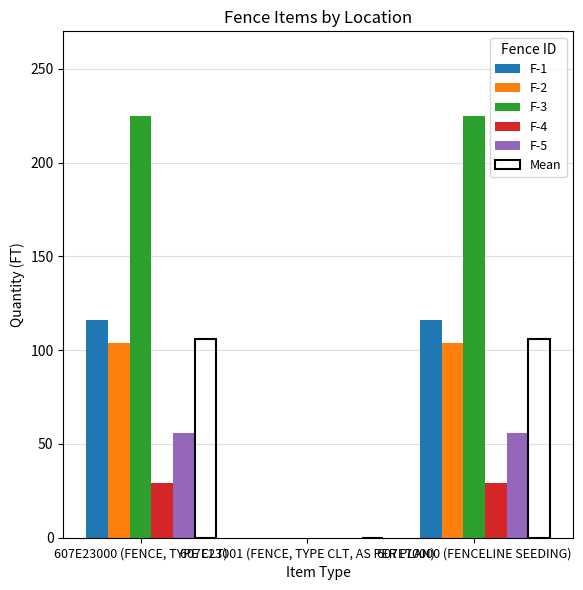

The value of F-5 at 607E23001 (FENCE, TYPE CLT, AS PER PLAN) is 19. True or false?

False